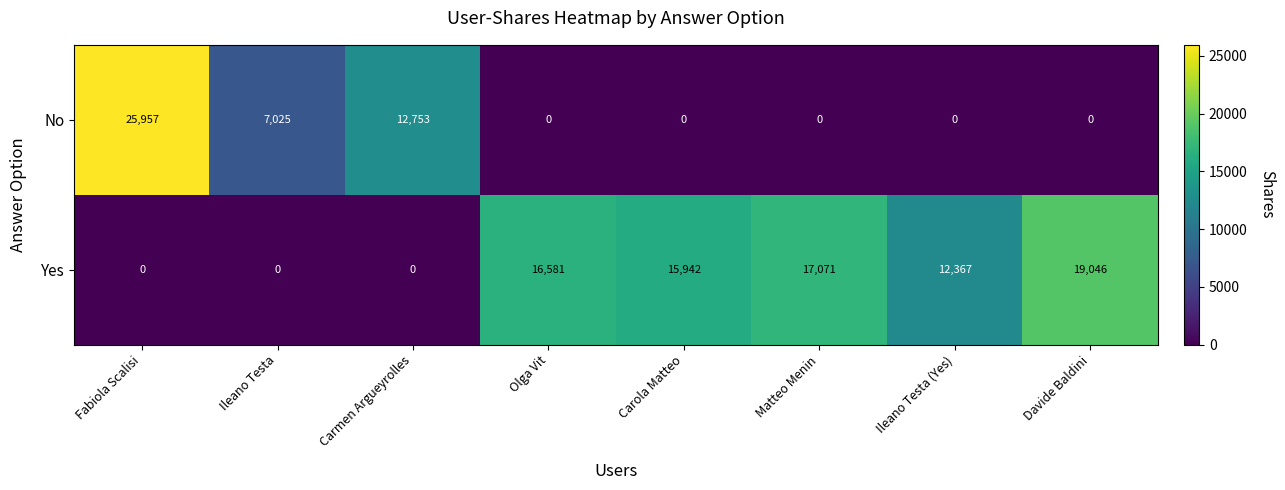

What is the difference between the highest and lowest values at Ileano Testa?

7025